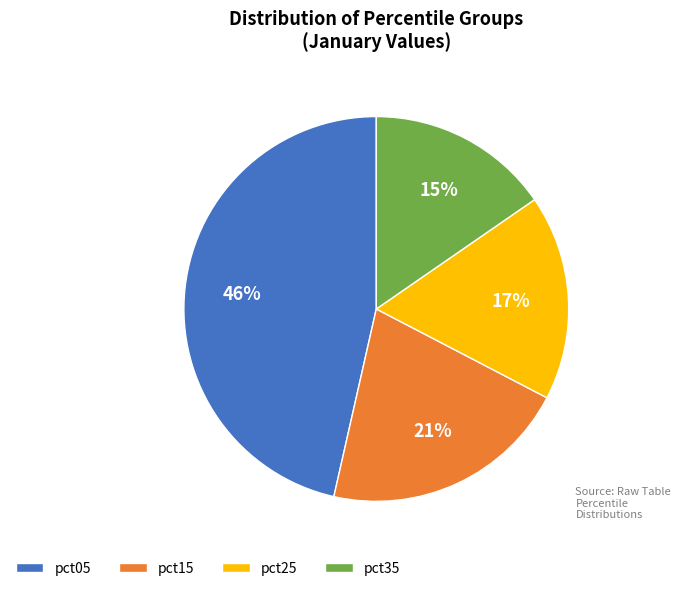

What is the largest slice in the pie chart?

pct05